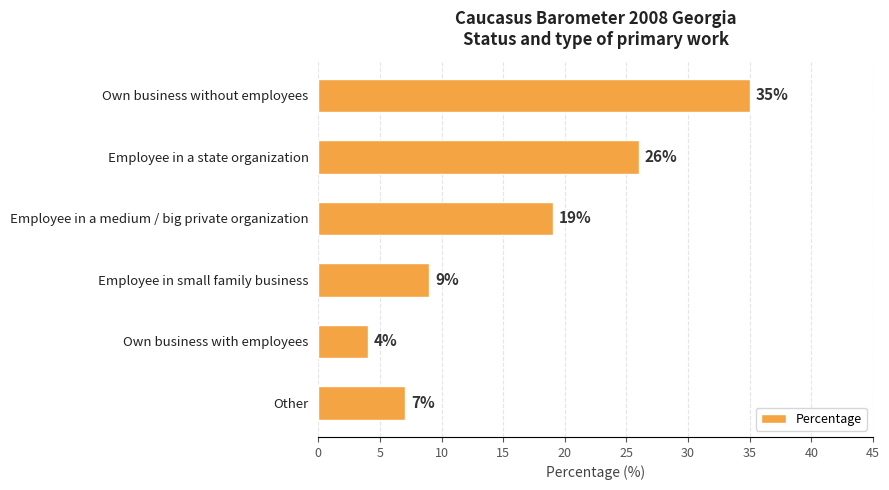

At which label is the value closest to 19?

Employee in a medium / big private organization